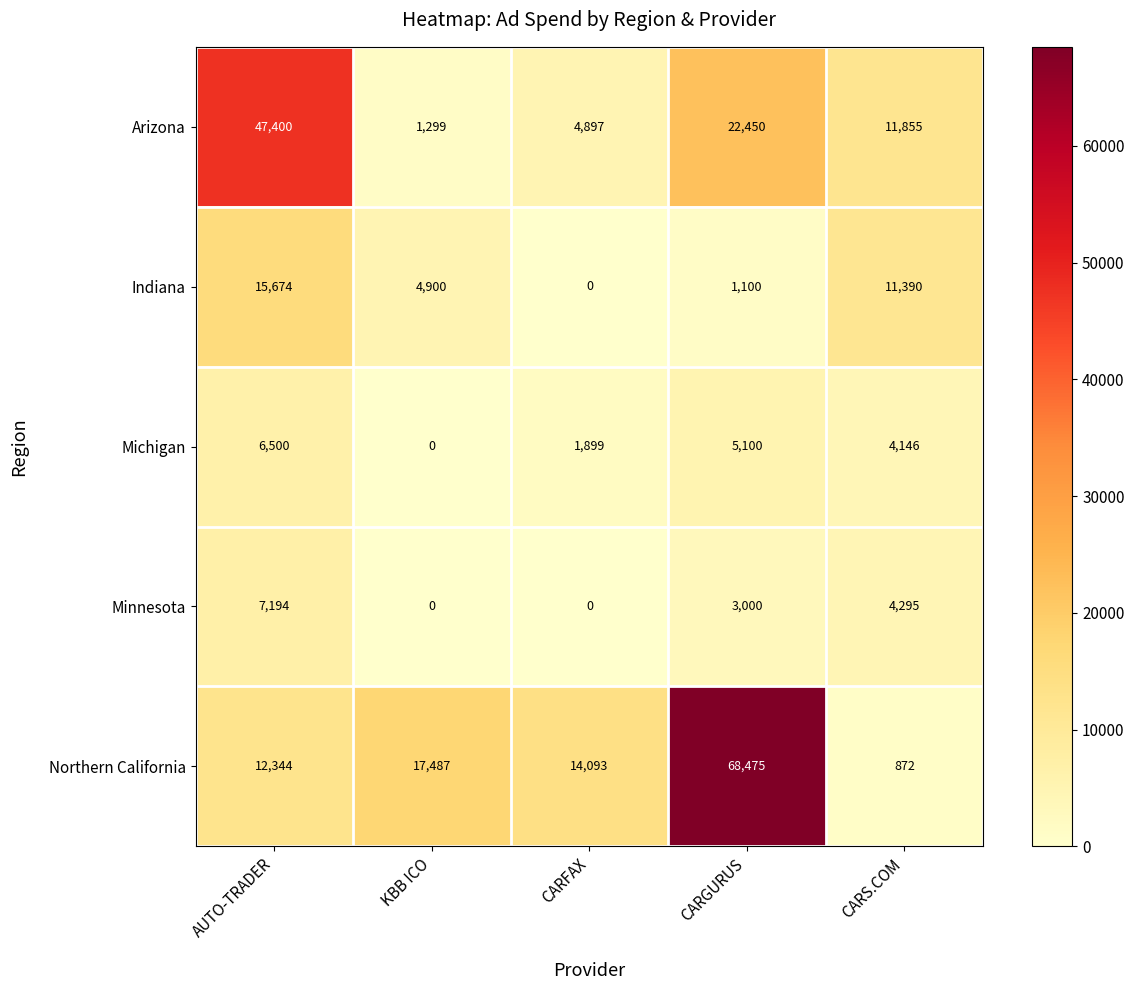

Reading right to left, what are all the values shown in this chart?

Arizona: 11855	22450	4897	1299	47400
Indiana: 11390	1100	0	4900	15674
Michigan: 4146	5100	1899	0	6500
Minnesota: 4295	3000	0	0	7194
Northern California: 872	68475	14093	17487	12344